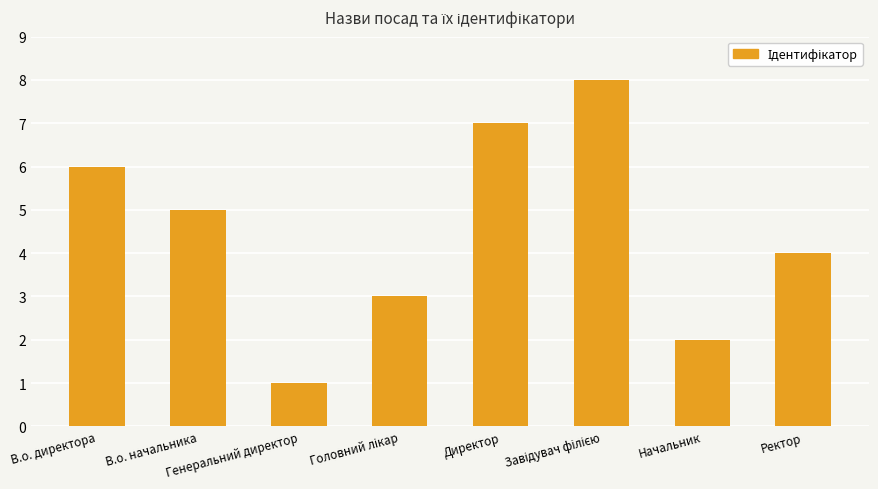

Where does the data first go above 5?

В.о. директора